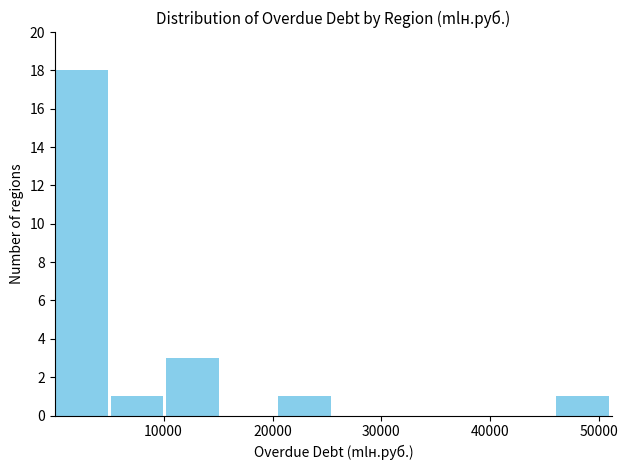

Over which range of the x-axis is the bar tallest?

0 to 5000